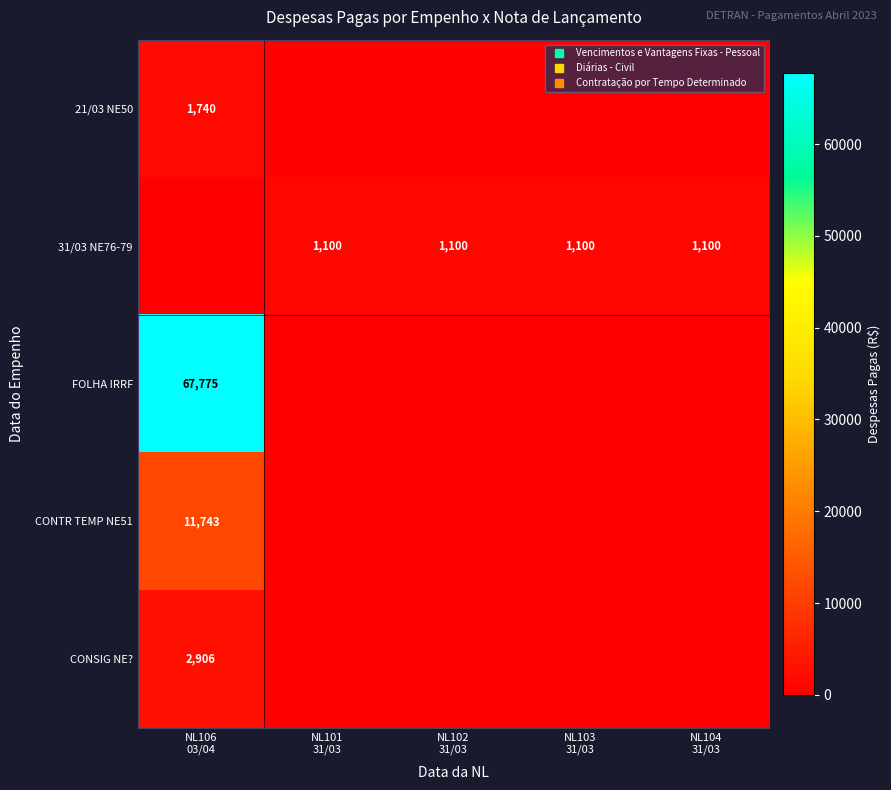

What is the spread (max minus min) of values at NL101
31/03?

1100.0